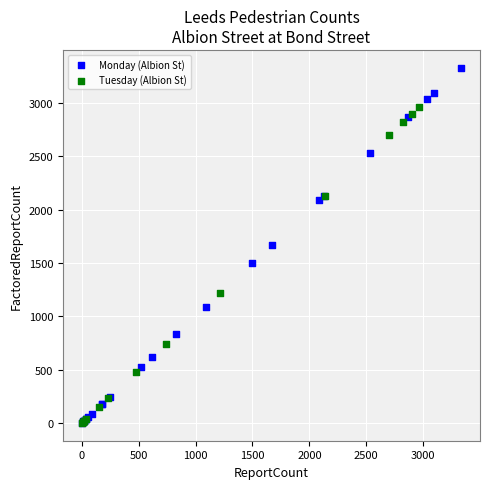

Which series contains the highest Y value?

Monday (Albion St)